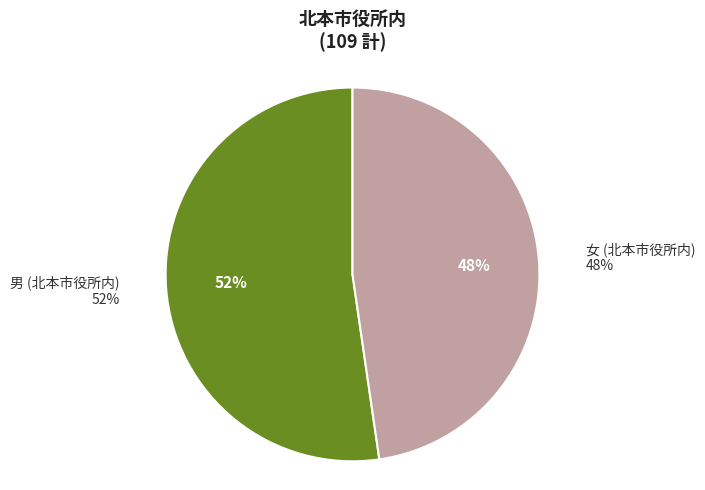

Combined, what portion of the pie is 女 (北本市役所内) and 男 (北本市役所内)?

100.0%